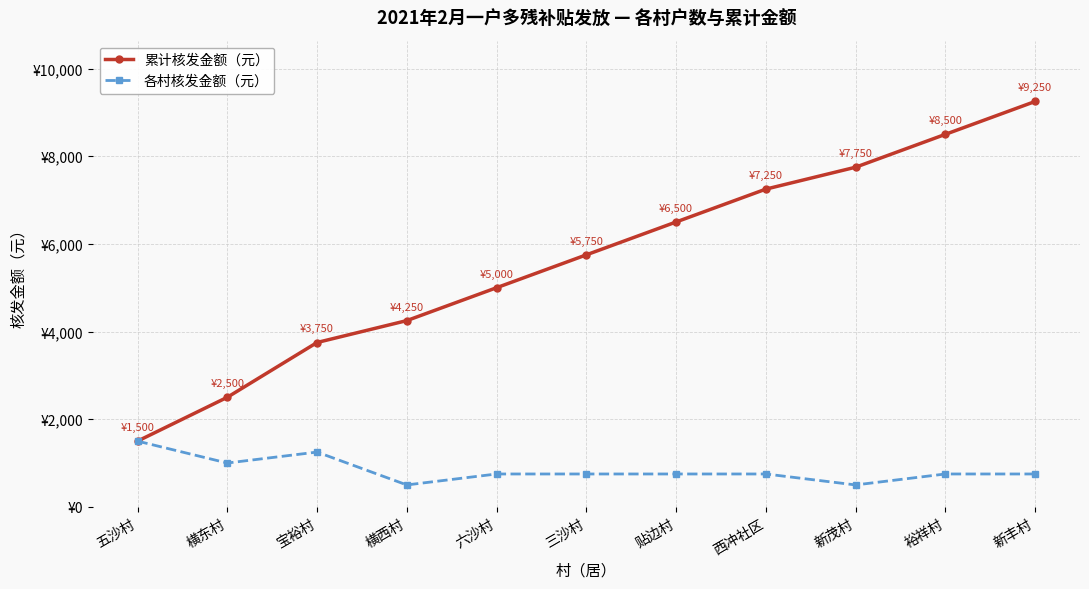

What is the total value across all series at 宝裕村?

5000